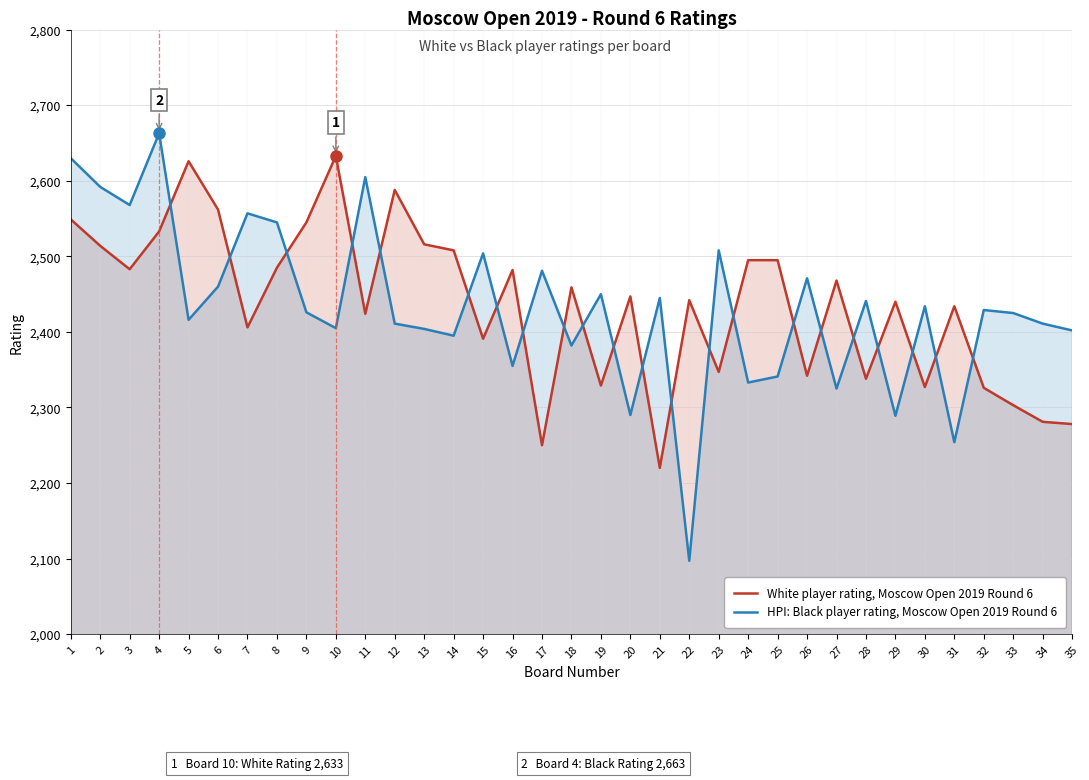

Rank the series at 9 from lowest to highest value.

HPI: Black player rating, Moscow Open 2019 Round 6, White player rating, Moscow Open 2019 Round 6